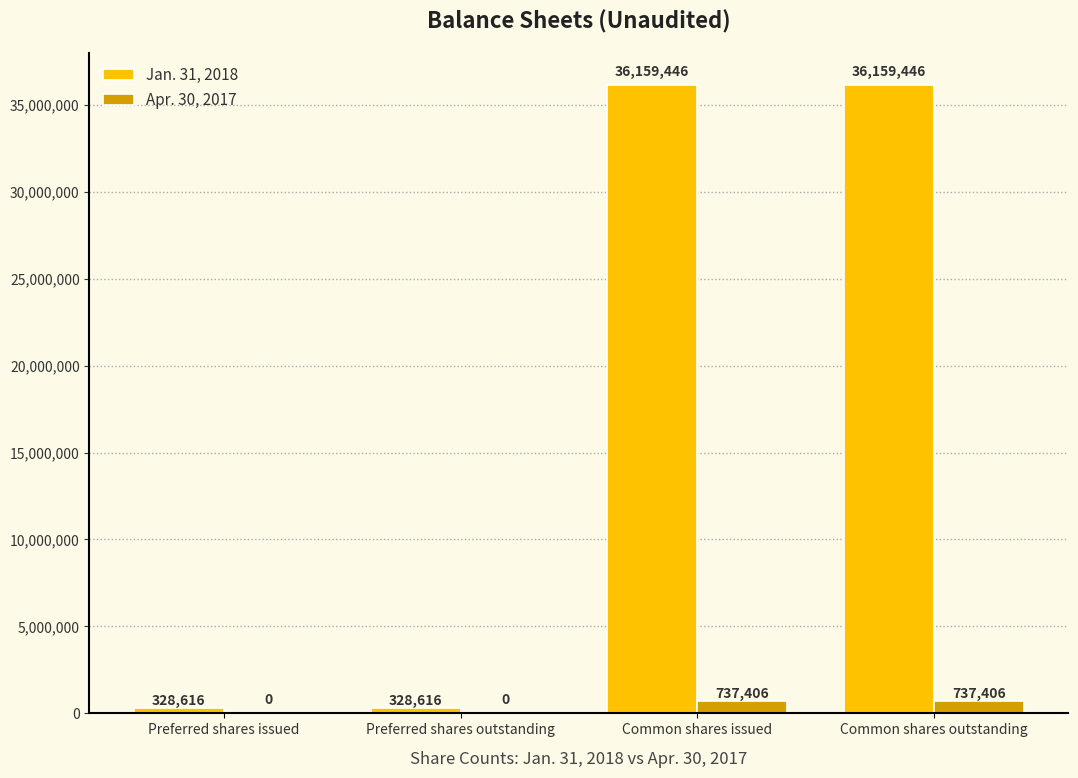

What is the greatest value displayed?

36159446.0